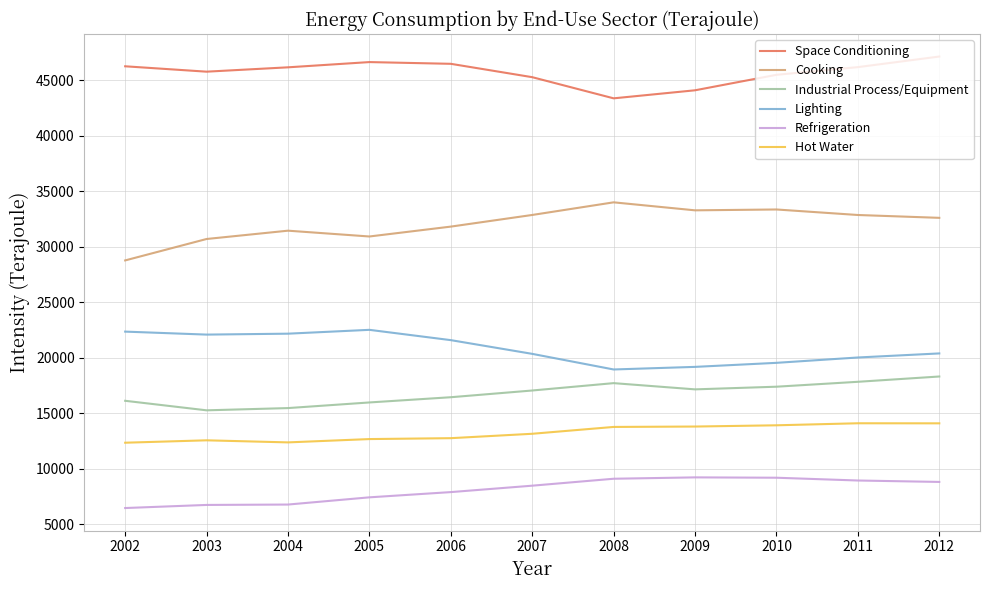

Rank the series by their maximum value, from highest to lowest.

Space Conditioning, Cooking, Lighting, Industrial Process/Equipment, Hot Water, Refrigeration